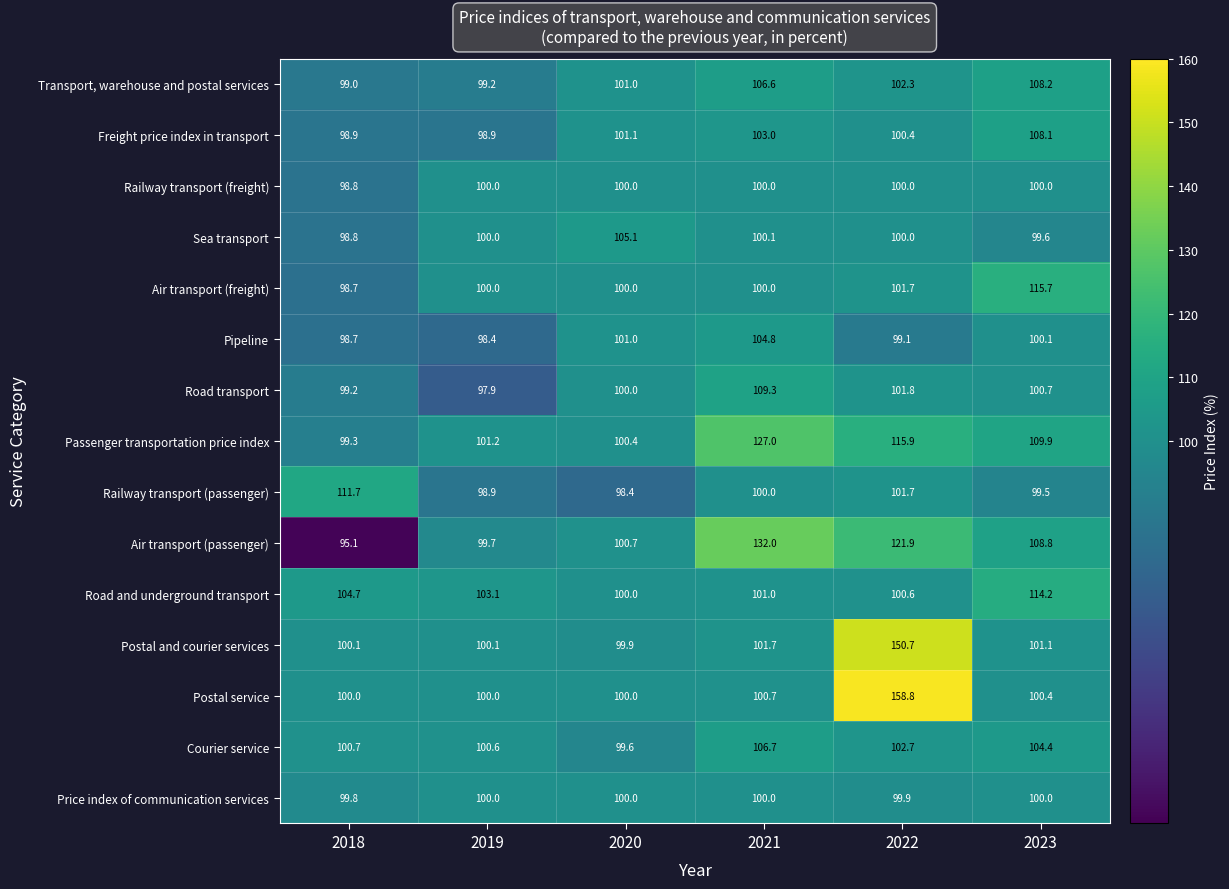

What is the sum of the Passenger transportation price index values at 2019 and 2022?

217.1